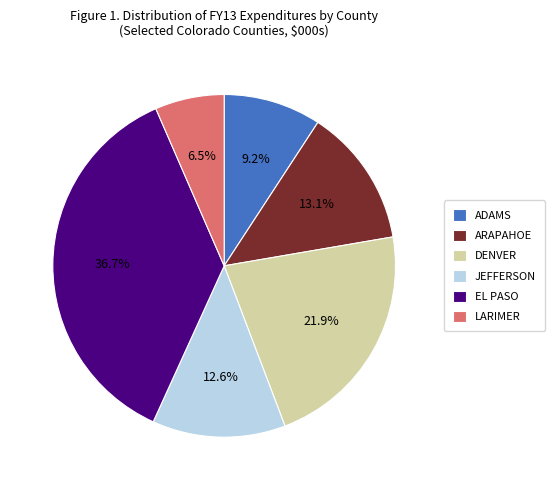

How many slices are in this pie chart?

6